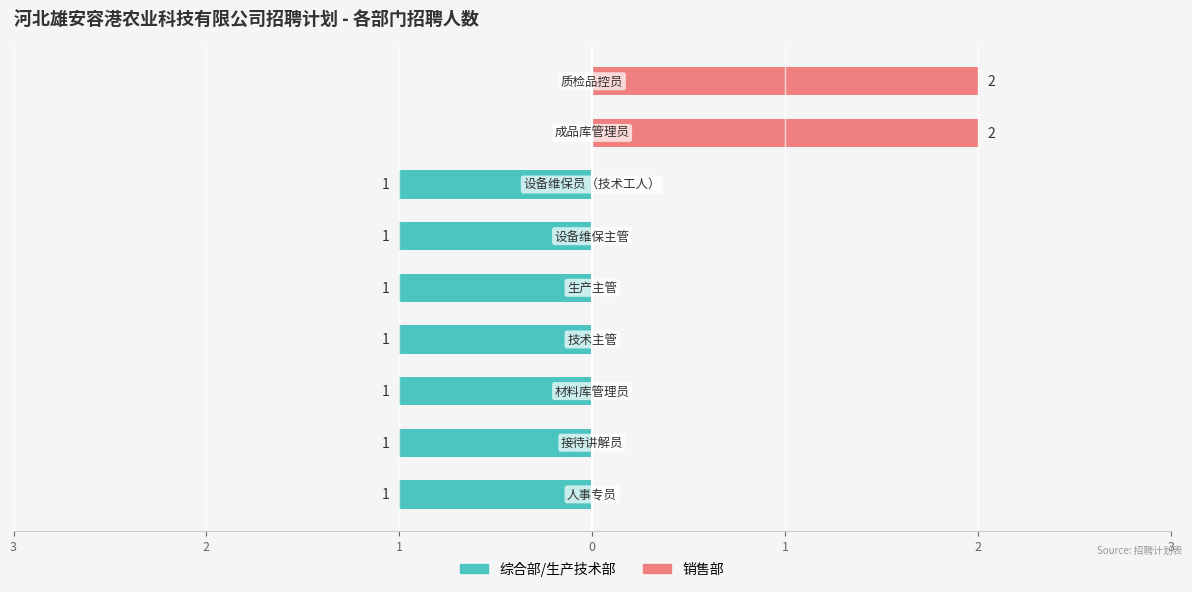

Reading right to left, list all the values displayed in this chart.

综合部/生产技术部: 0	0	-1	-1	-1	-1	-1	-1	-1
销售部: 2	2	0	0	0	0	0	0	0